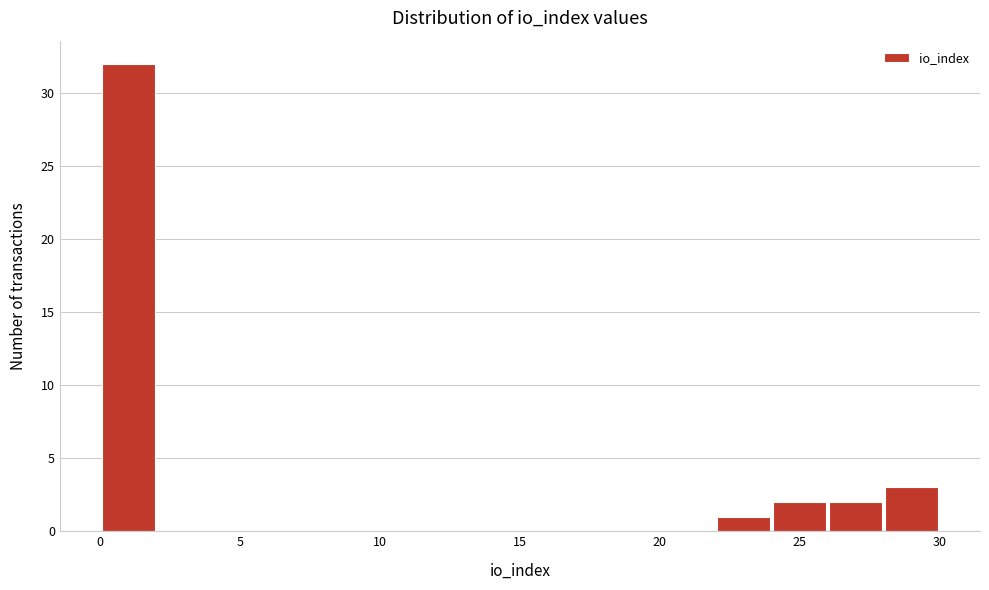

Over which range of the x-axis is the bar tallest?

0 to 2